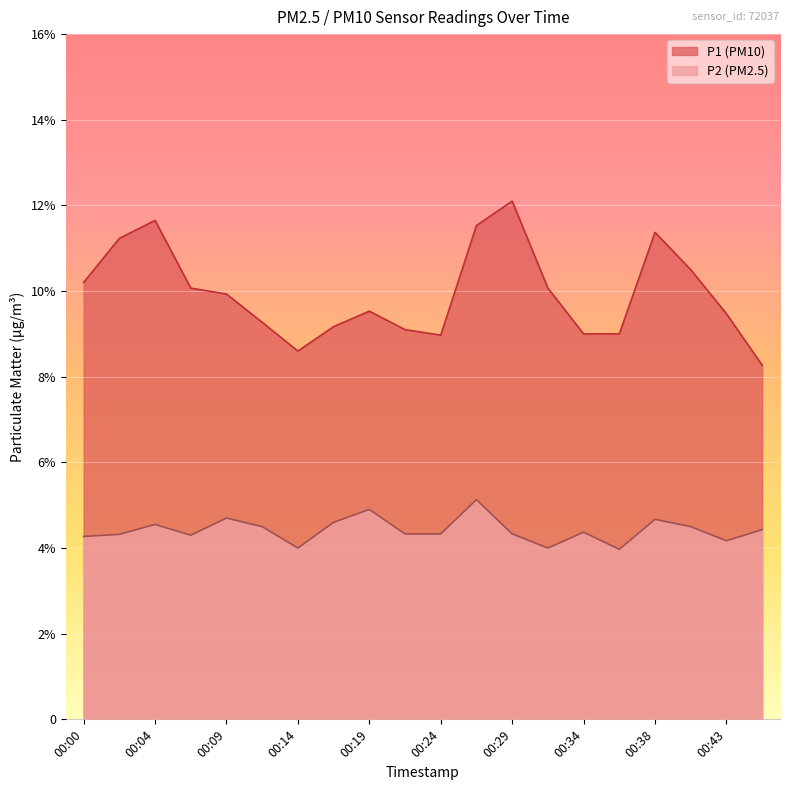

At how many categories does at least one series exceed 5?

20